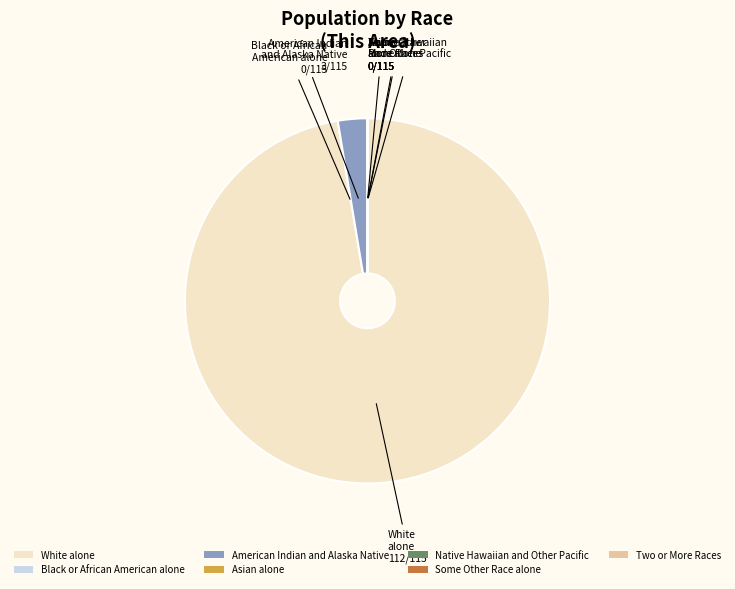

Is it true that American Indian and Alaska Native is 3% of the pie?

True